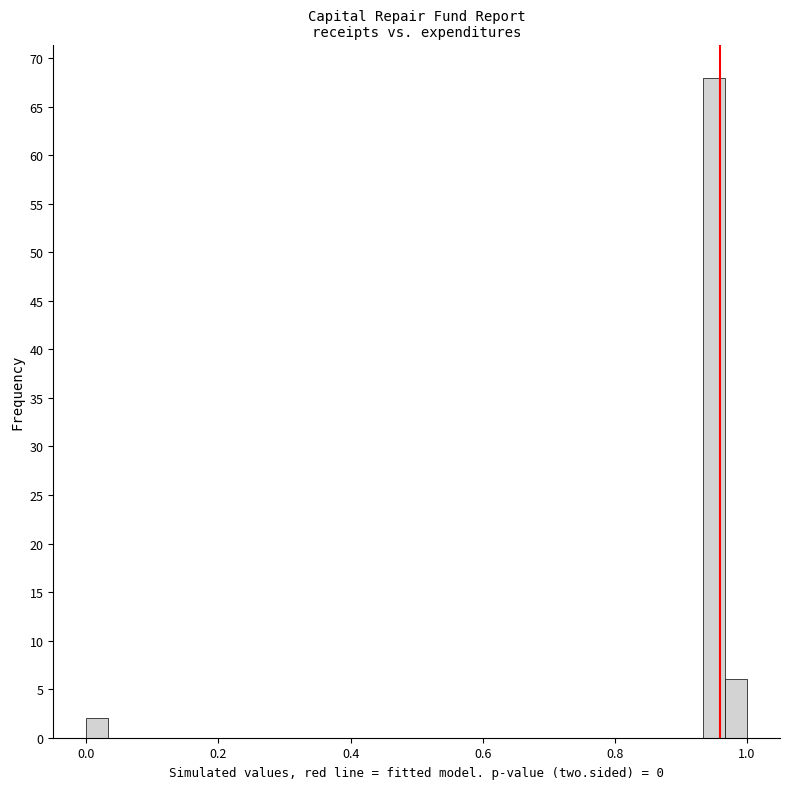

Read against the x-axis, roughly where is the centre of the tallest bar?

0.96